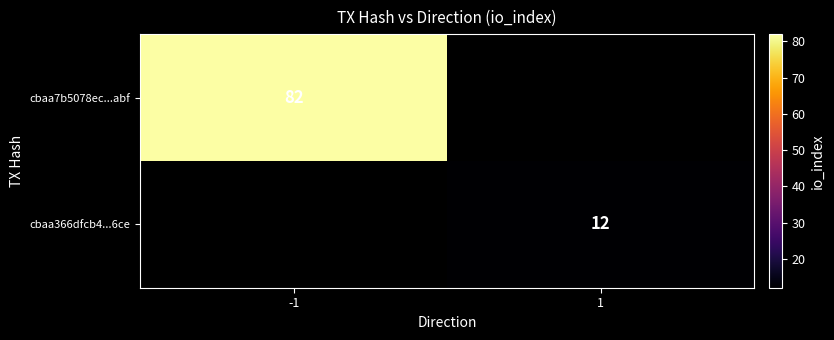

True or false: cbaa366dfcb4...6ce has a value of 12 at 1.

True